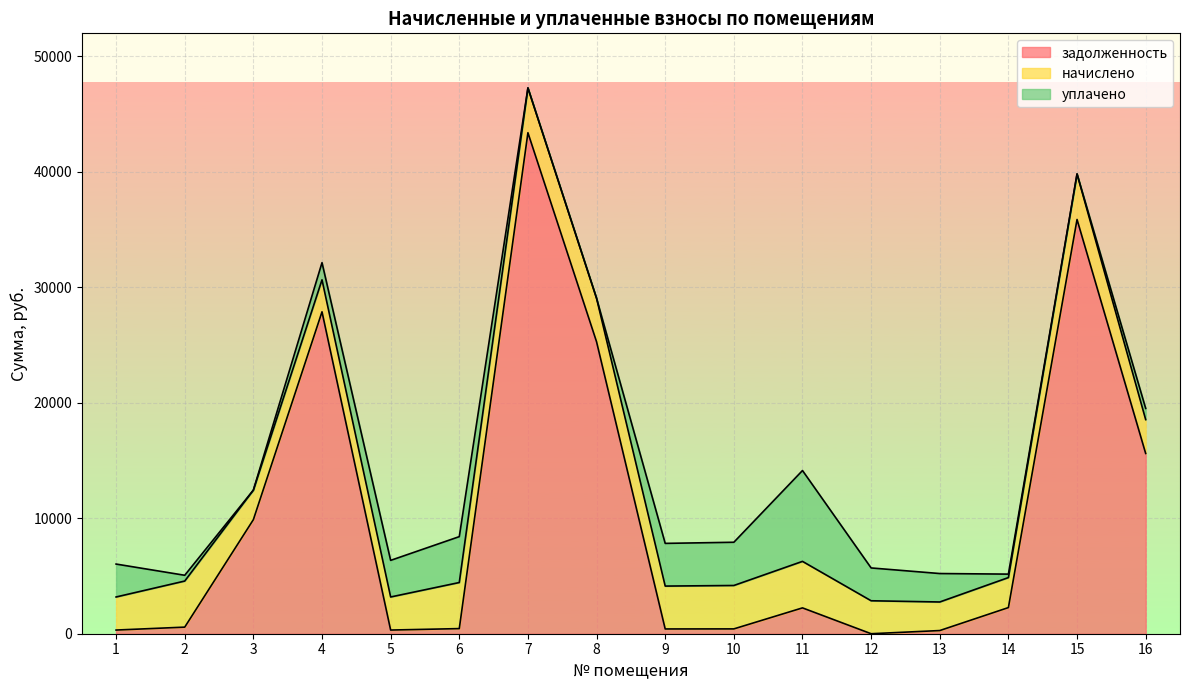

Is it true that начислено equals 2472.8 at 13?

True